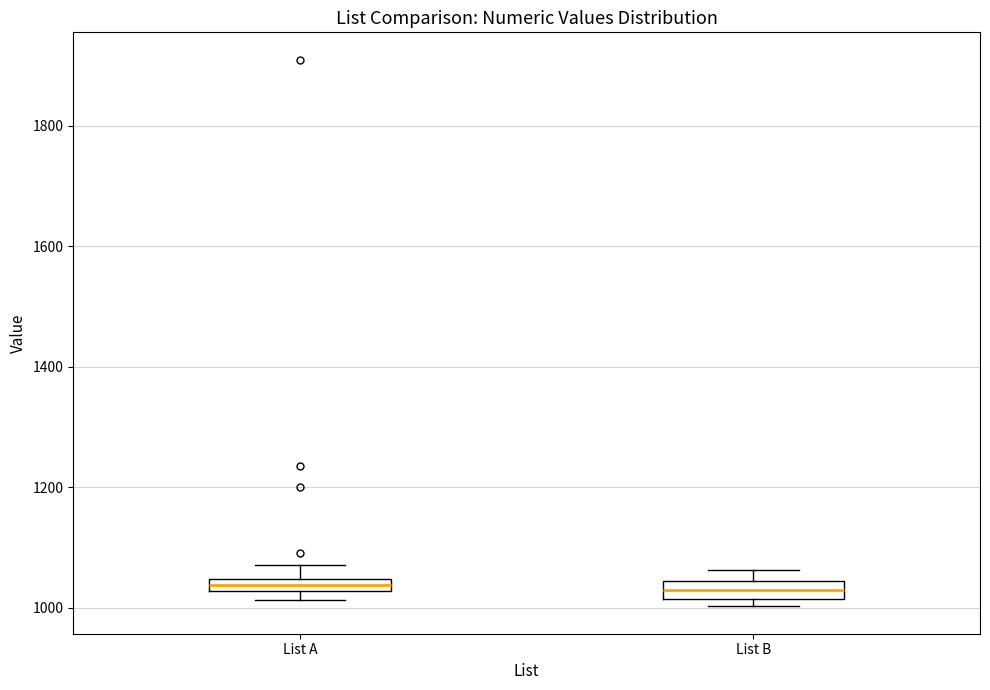

Where does the upper whisker of the box for List A end on the y-axis? The values are not printed on the chart, so give them approximately, as read against the axis.

1080